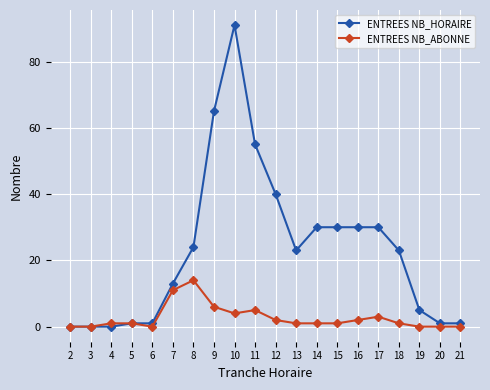

At which label does ENTREES NB_ABONNE reach its peak?

8